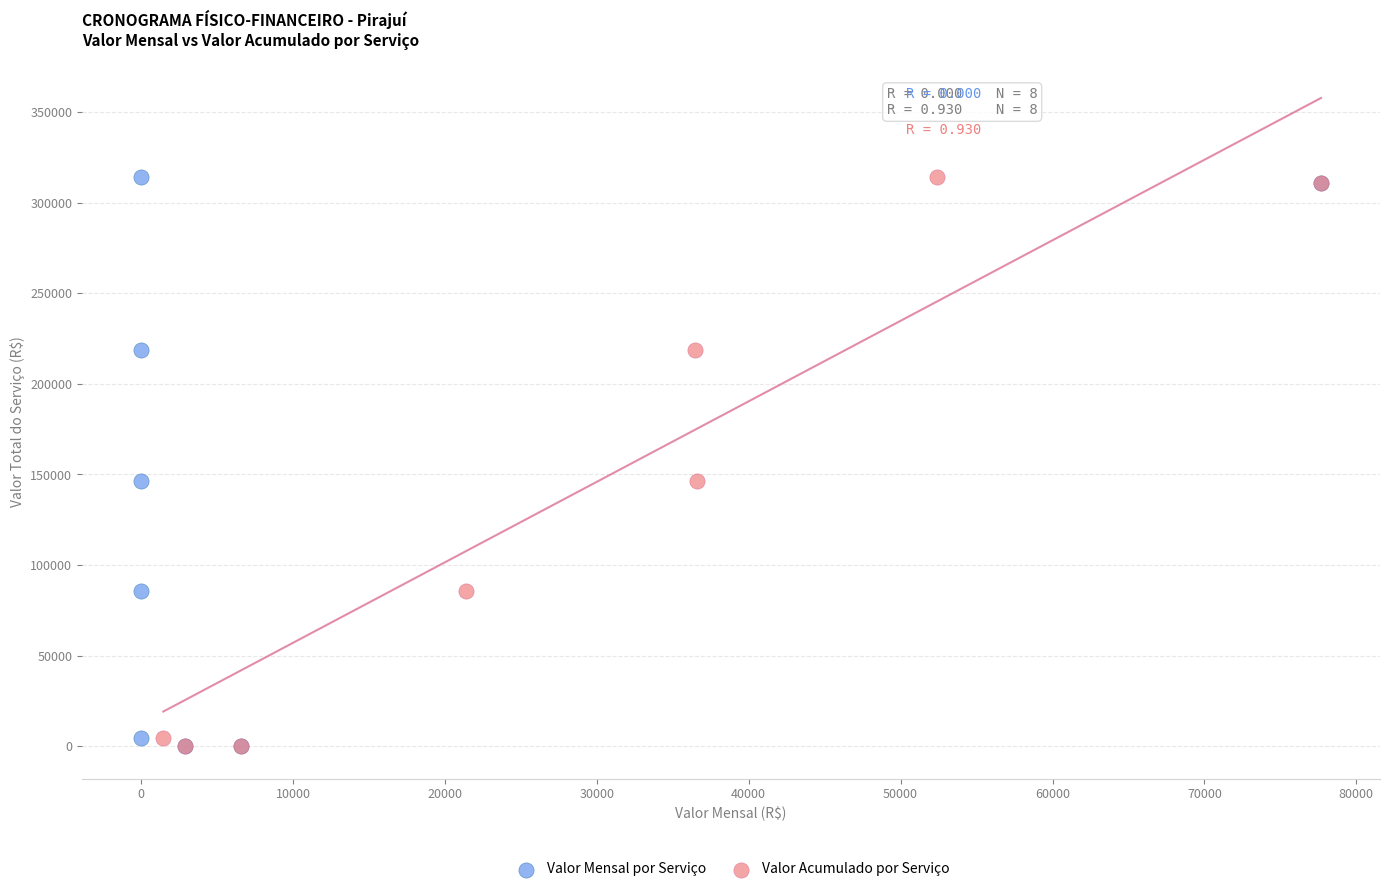

What are all the series names shown in the legend?

Valor Mensal por Serviço, Valor Acumulado por Serviço